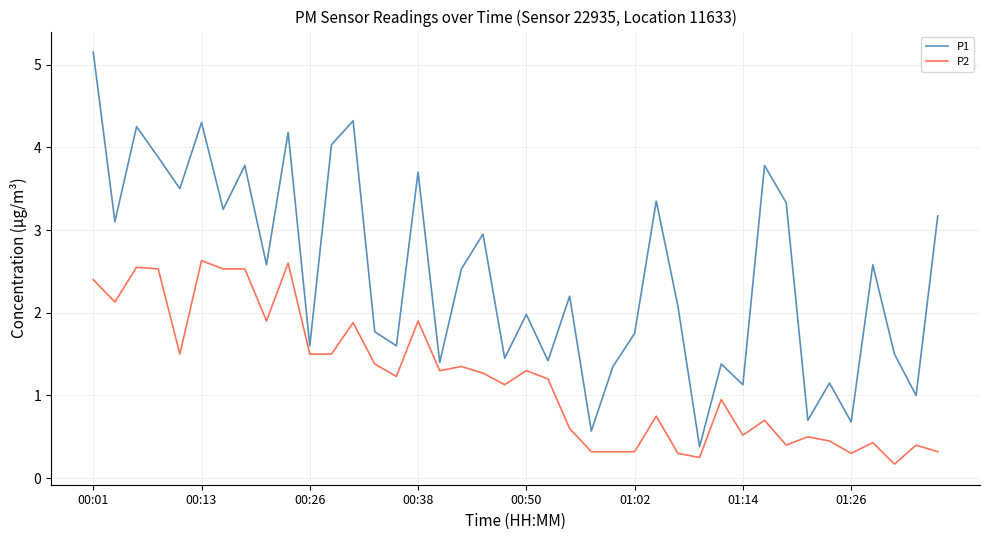

What is the minimum value shown in the chart?

0.2